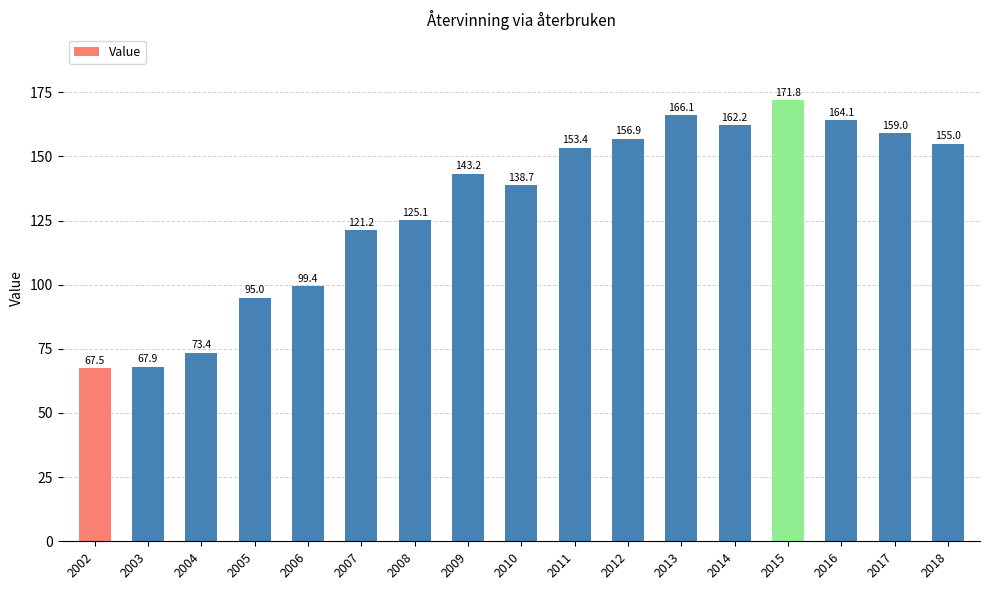

Reading left to right, what are all the values shown in this chart?

67.5	67.9	73.4	95.0	99.4	121.2	125.1	143.2	138.7	153.4	156.9	166.1	162.2	171.8	164.1	159.0	155.0